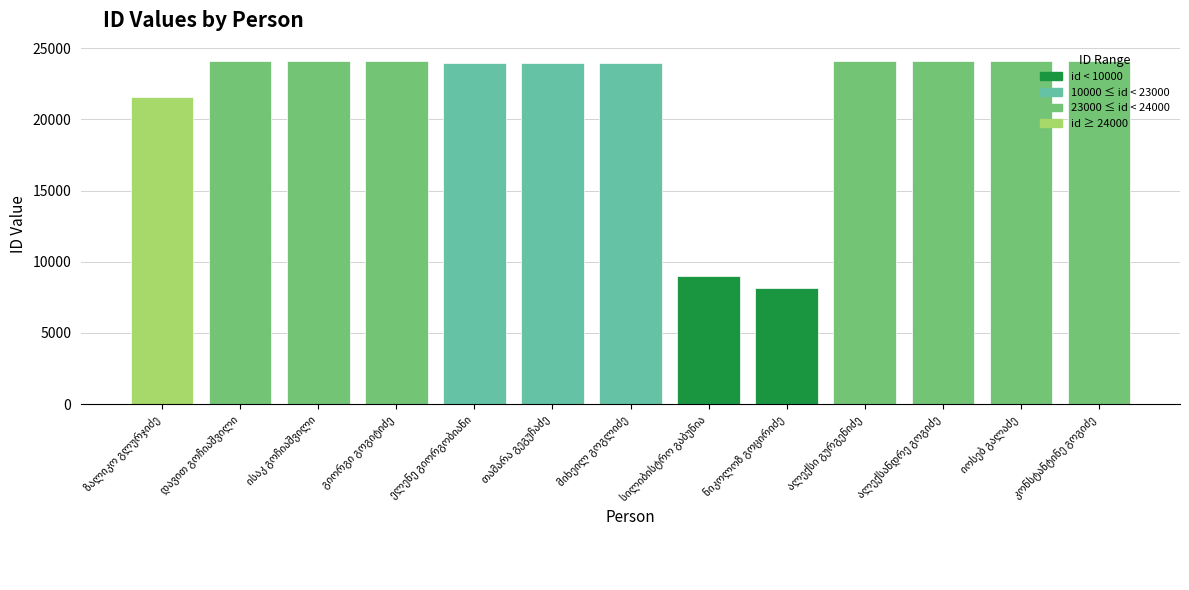

What is the value of the 9th bar from the left?

8175